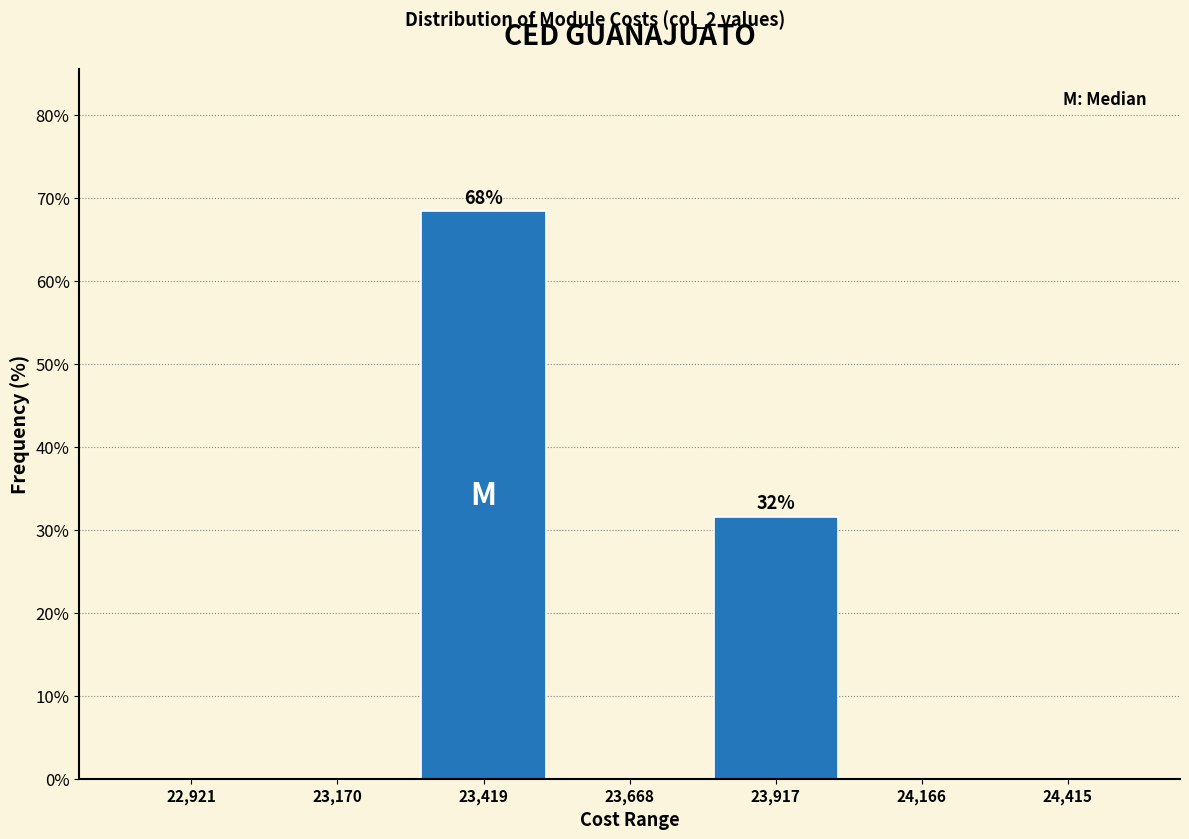

Over which range of the x-axis is the bar tallest?

23300 to 23550